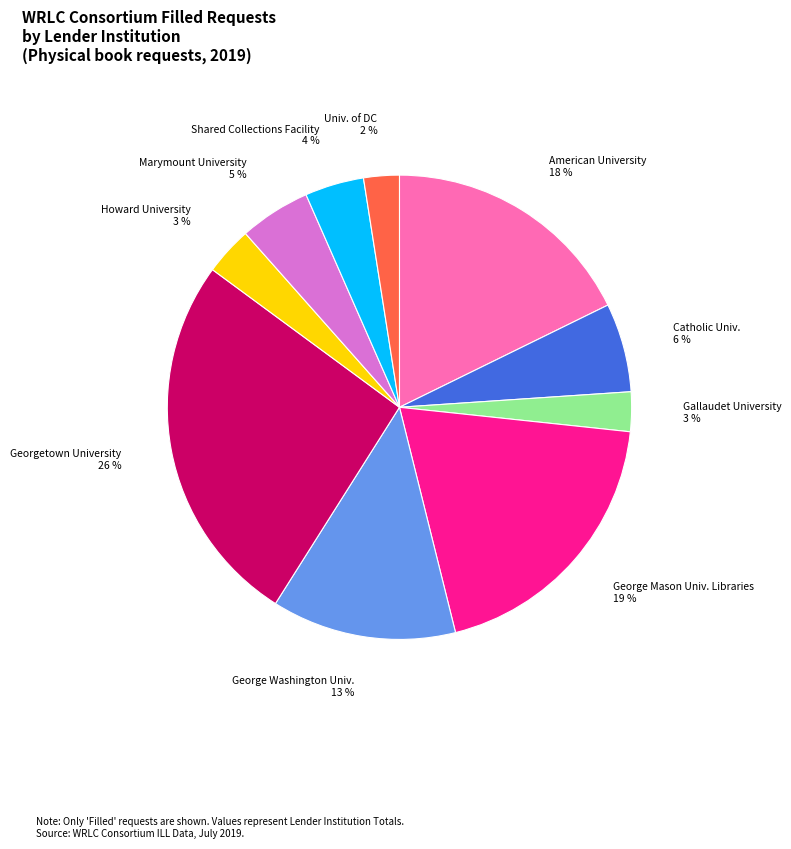

Combined, do Univ. of DC 2 % and George Washington Univ. 13 % account for over 50%?

No